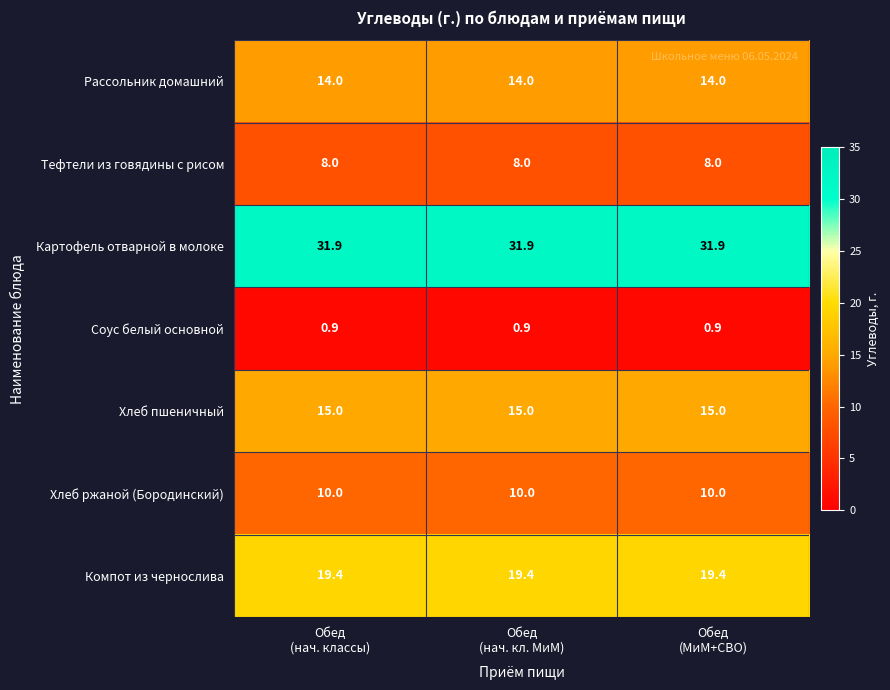

At how many categories does at least one series exceed 13?

3